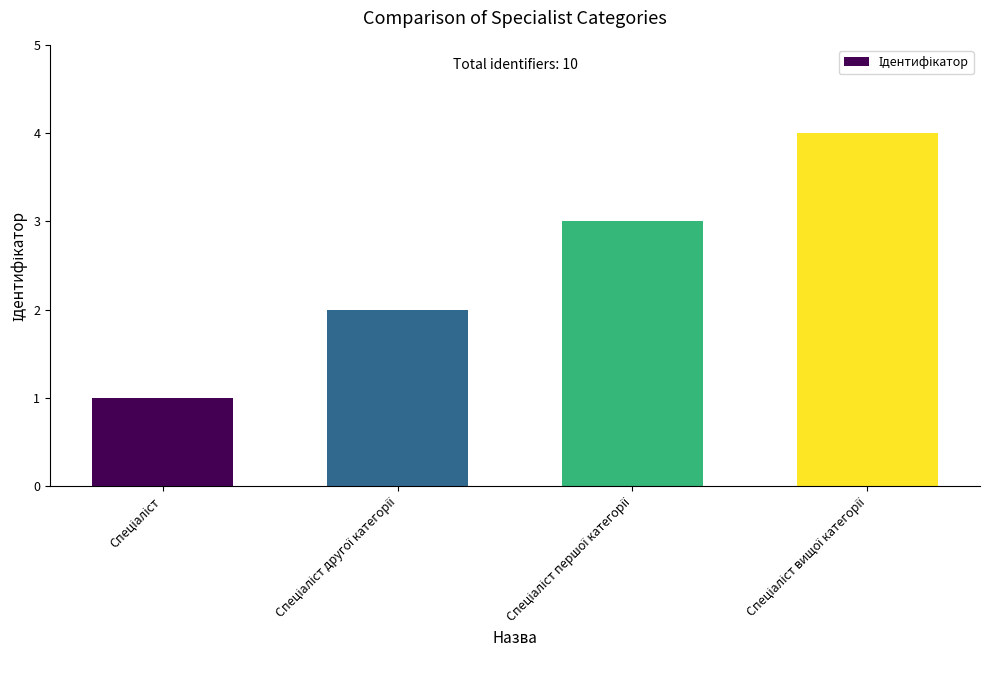

What is the maximum value shown in the chart?

4